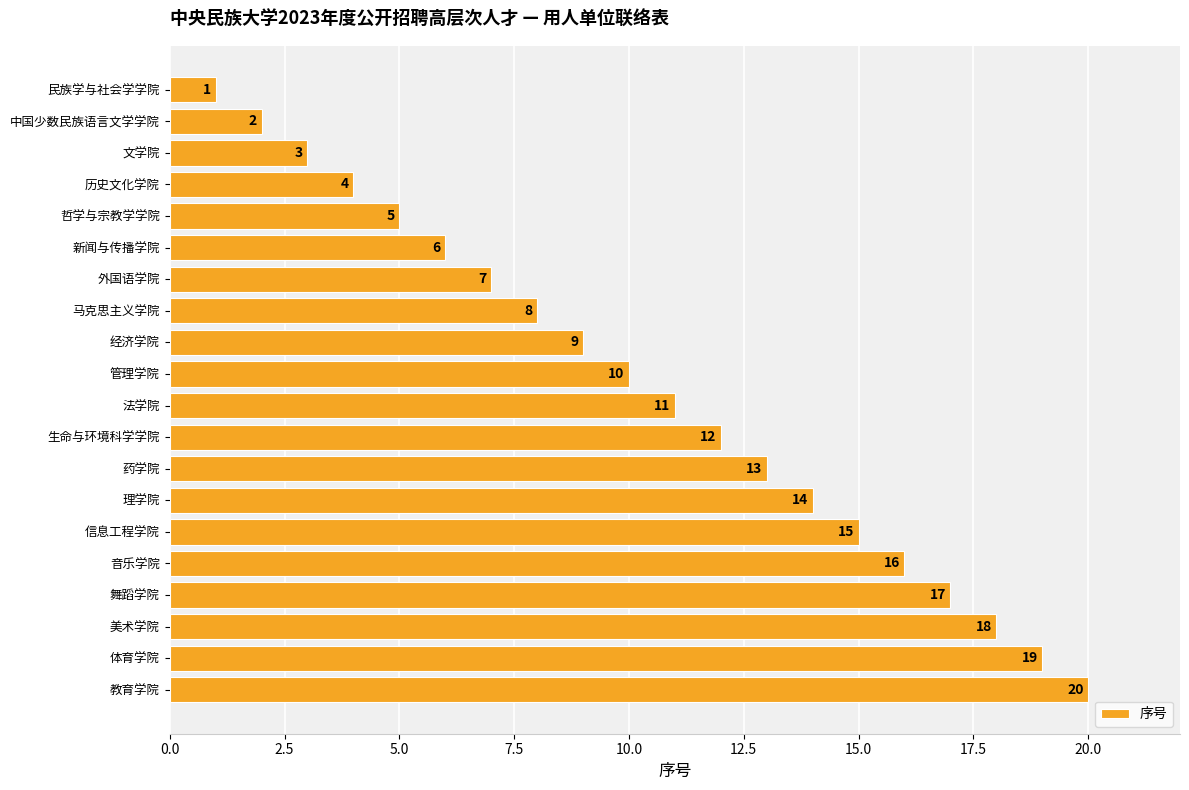

Which label corresponds to the largest value in the chart?

教育学院